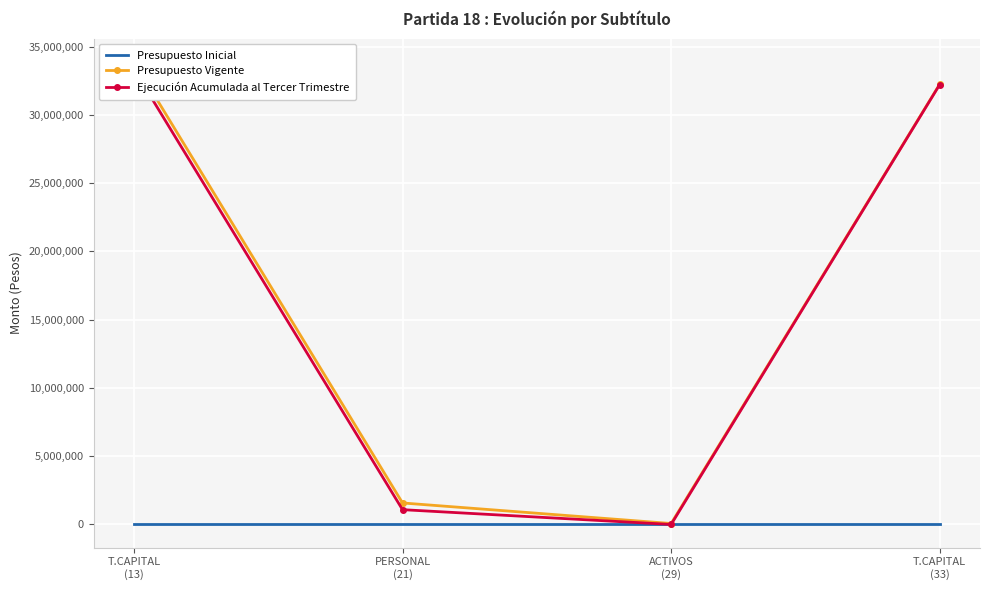

True or false: Presupuesto Inicial and Ejecución Acumulada al Tercer Trimestre cross at least once.

False